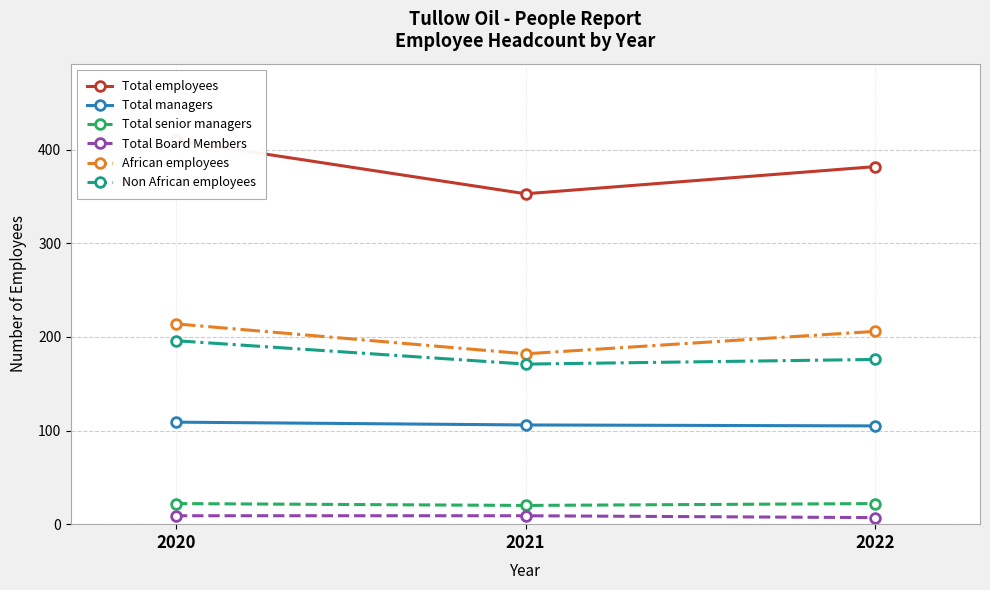

How many Total managers values are between 105 and 109?

3